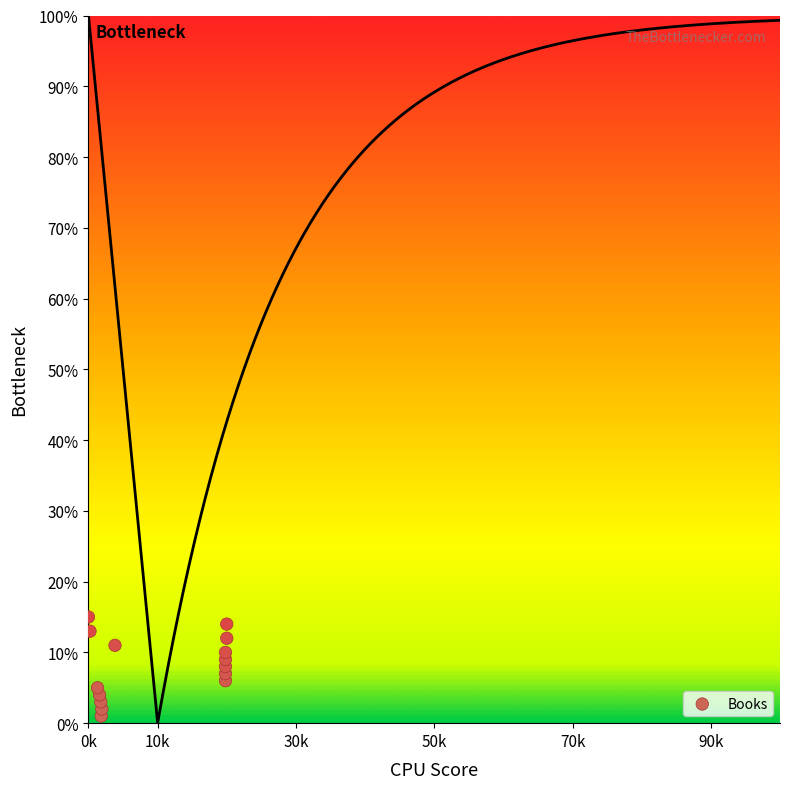

What is the range of Y values (max minus min)?

14